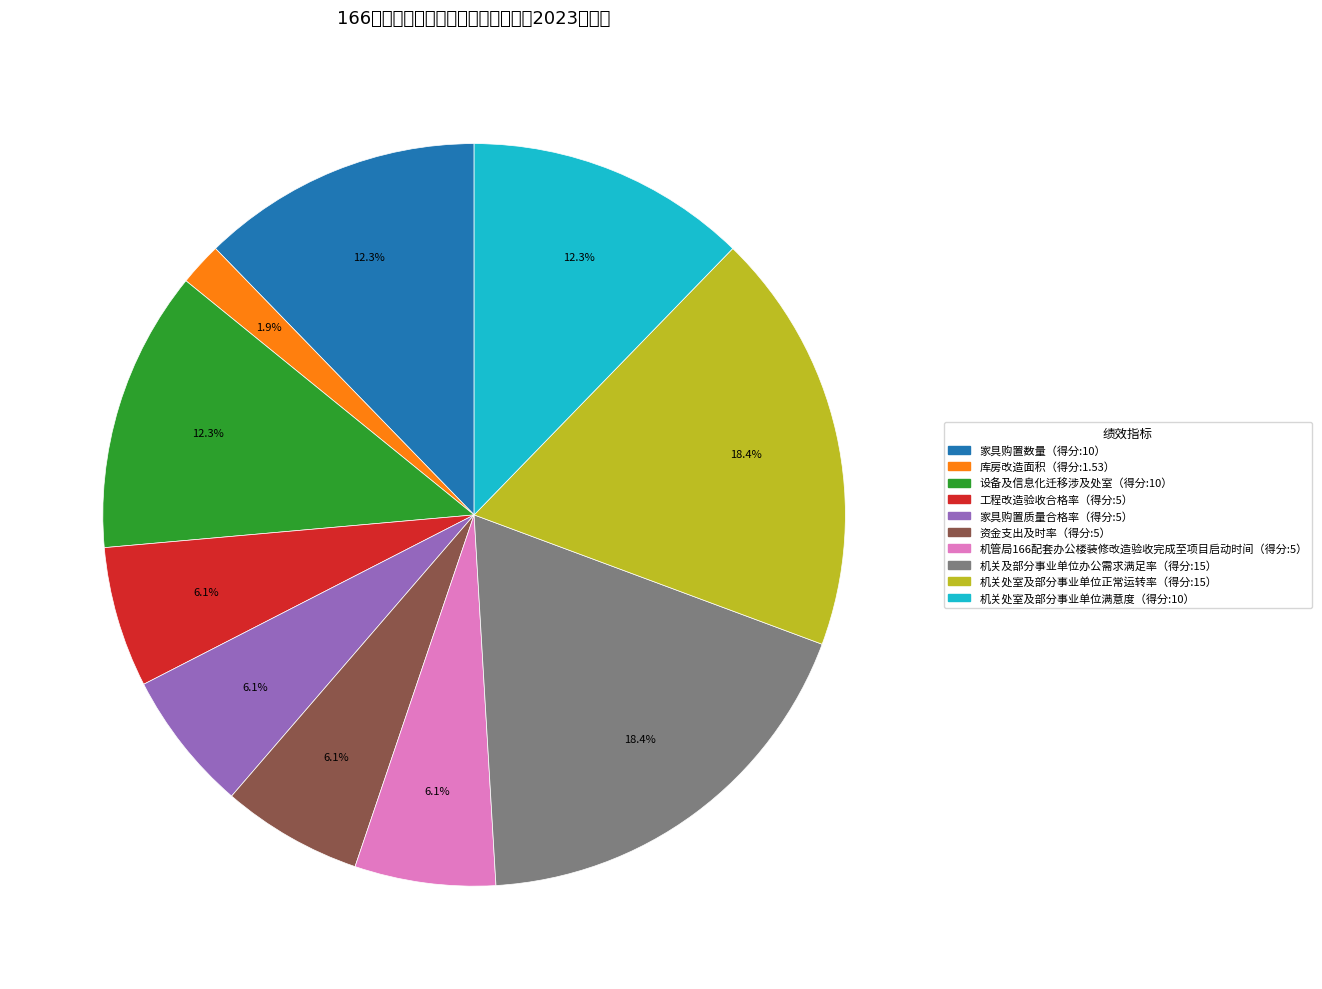

Does any single category account for the majority?

No